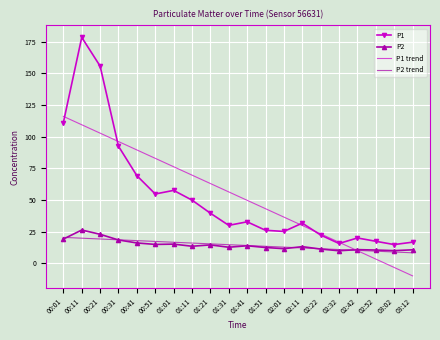

What is the highest value of the P1 series?

178.6